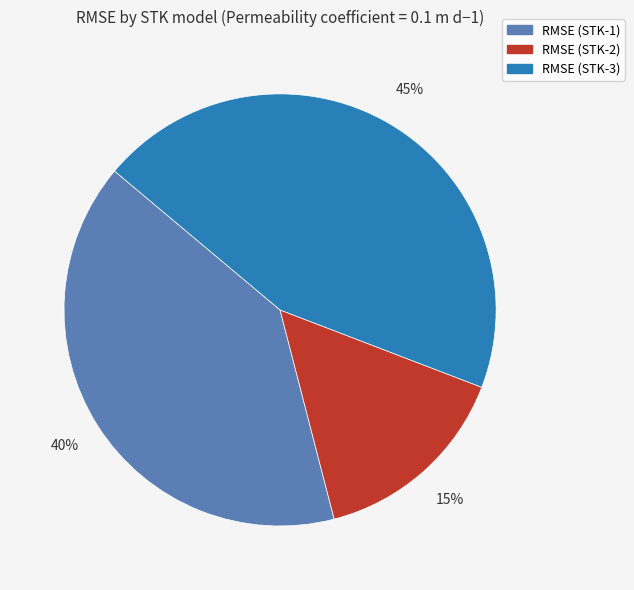

The RMSE (STK-2) slice represents 15% of the pie. True or false?

True